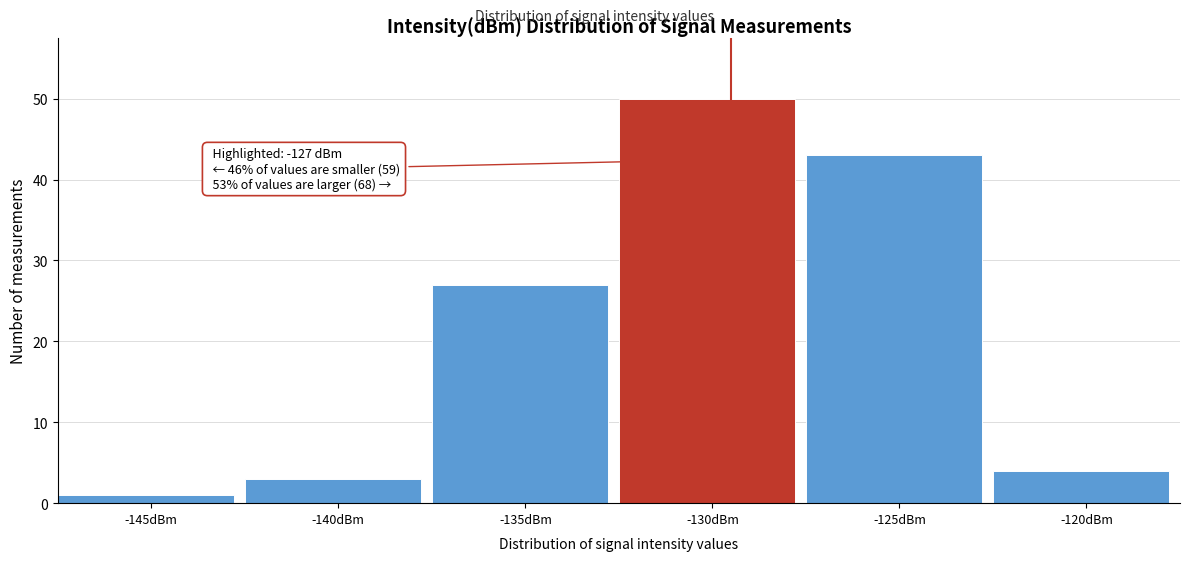

Reading left to right, transcribe all the data shown in this chart.

-145dBm=1	-140dBm=3	-135dBm=27	-130dBm=50	-125dBm=43	-120dBm=4